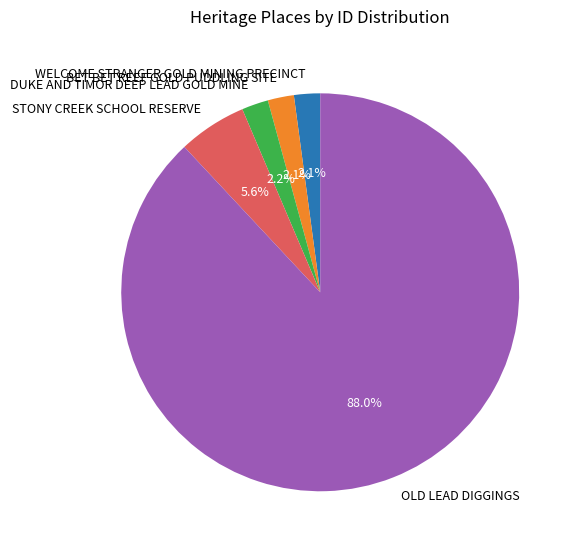

Combined, do STONY CREEK SCHOOL RESERVE and DUKE AND TIMOR DEEP LEAD GOLD MINE account for over 50%?

No